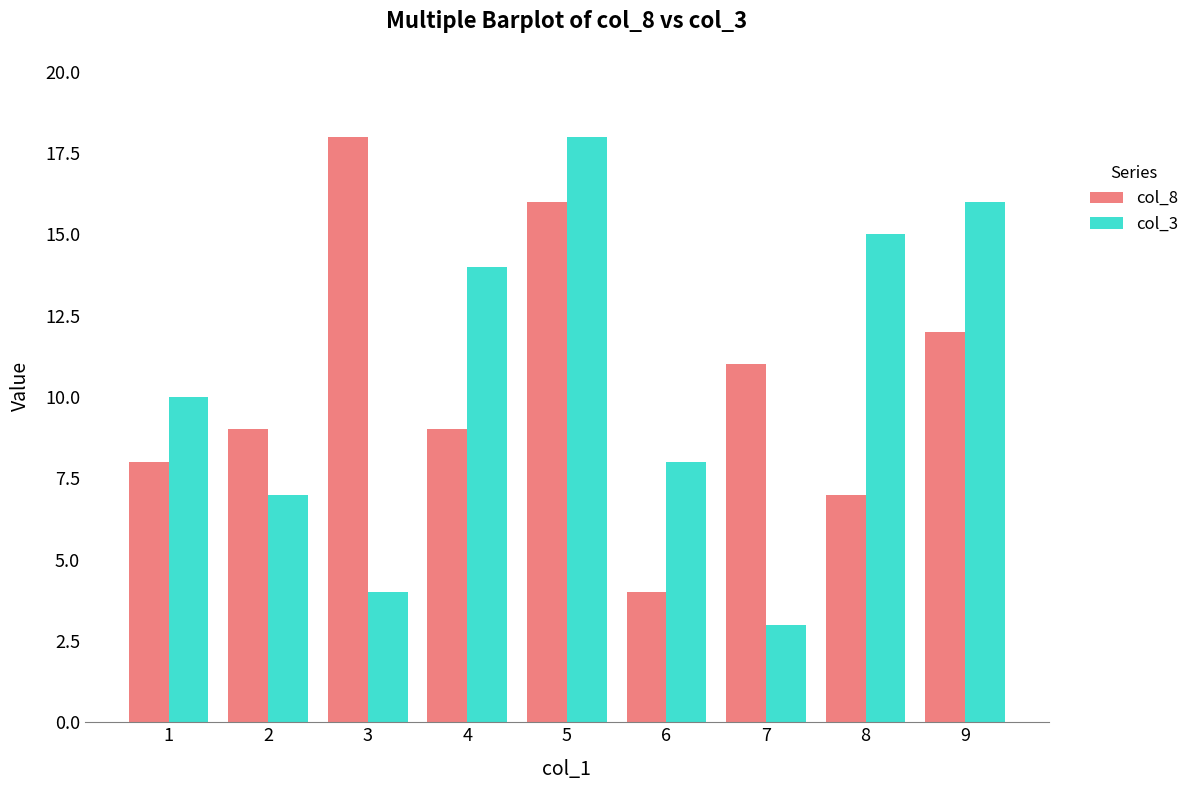

List the labels in order of col_3 value, largest first.

5, 9, 8, 4, 1, 6, 2, 3, 7